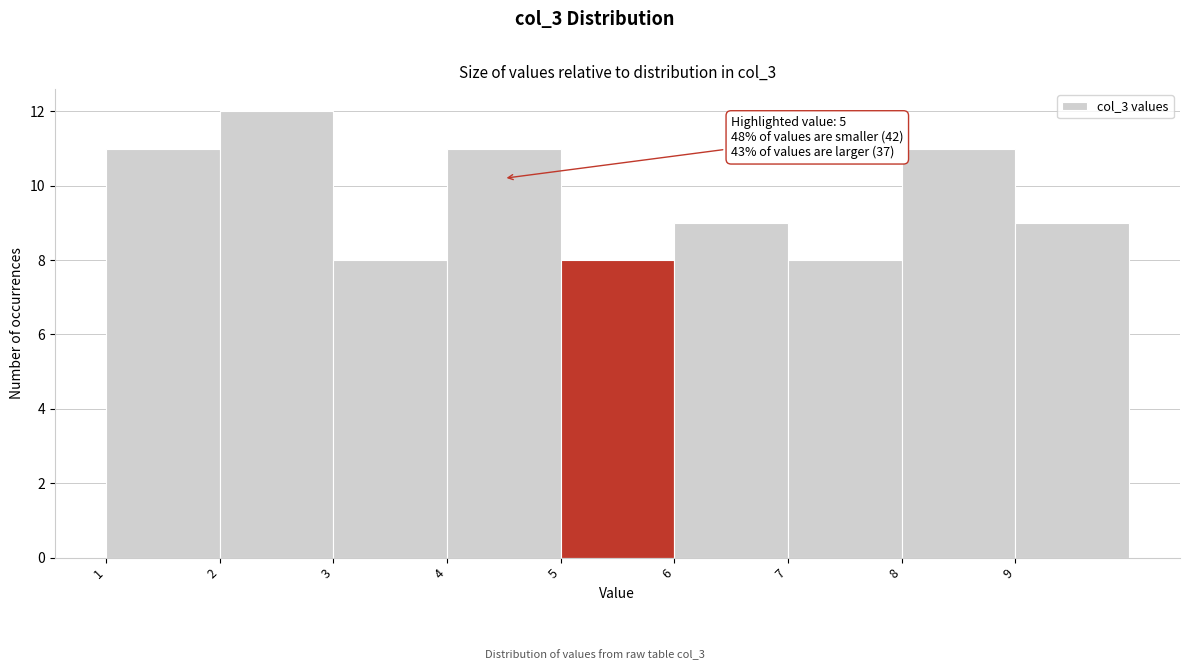

Over which range of the x-axis is the bar tallest?

2 to 3